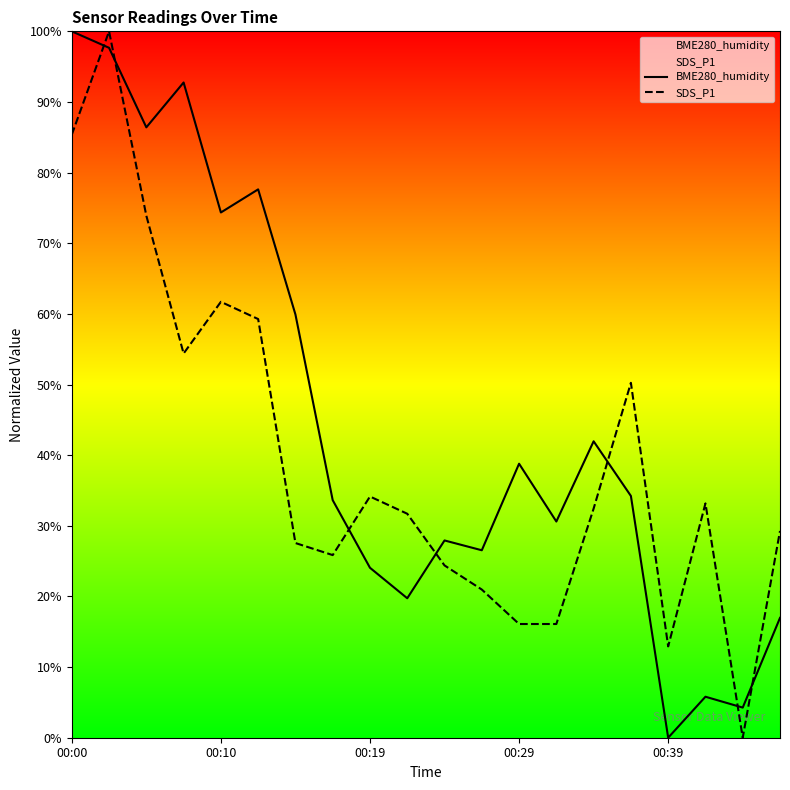

List the series in order of their overall mean, lowest first.

SDS_P1, BME280_humidity